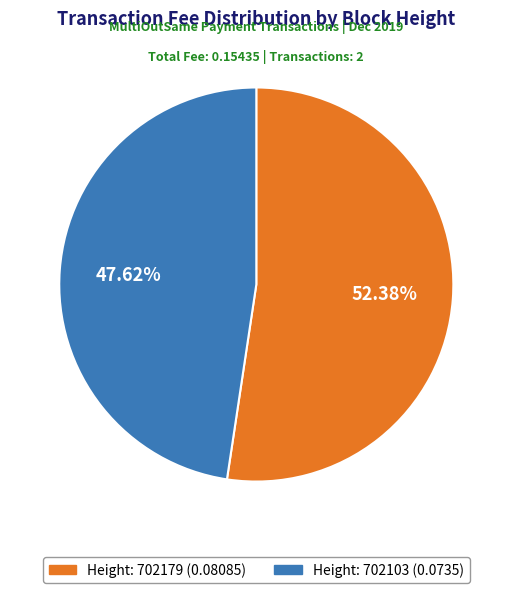

Does any single category account for the majority?

Yes